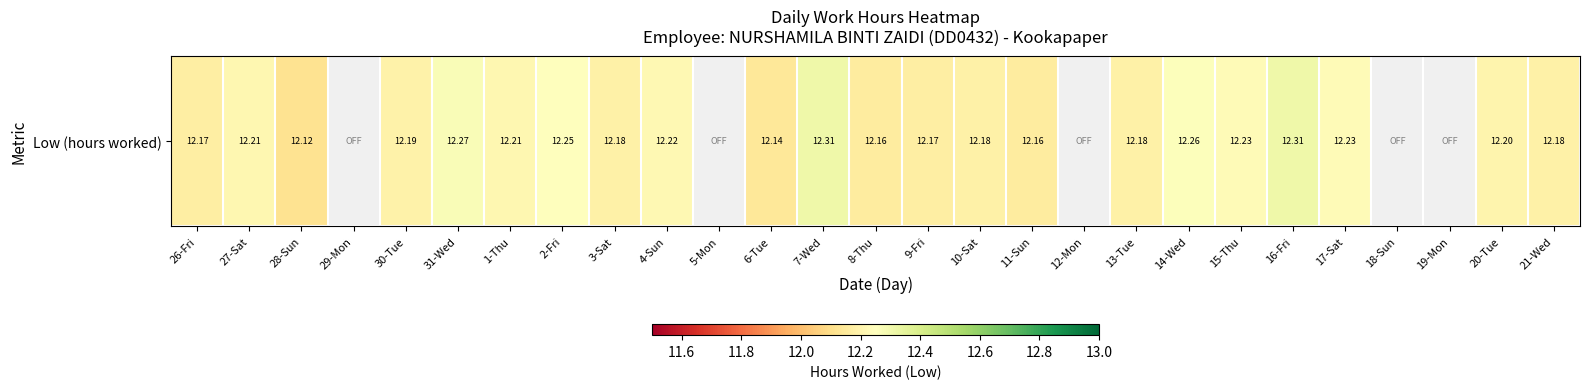

True or false: the data shows 12.3 at 7-Wed.

True